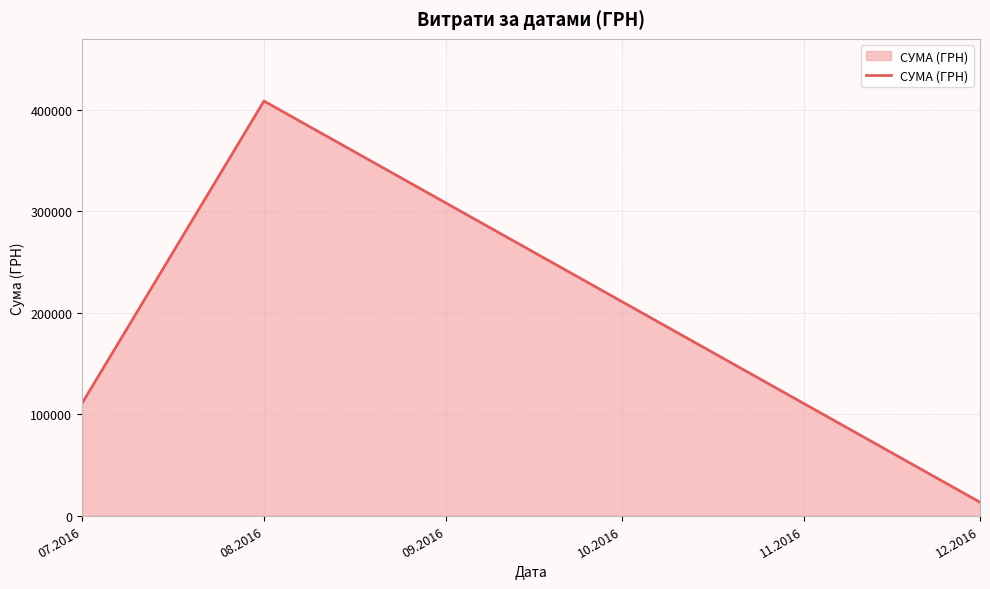

Count the number of data series in this chart.

1